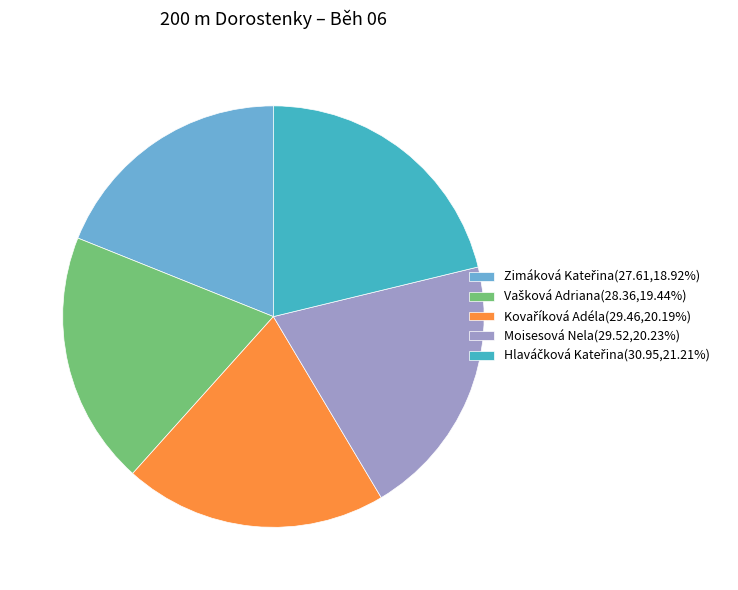

Is there any slice that represents more than half of the pie?

No